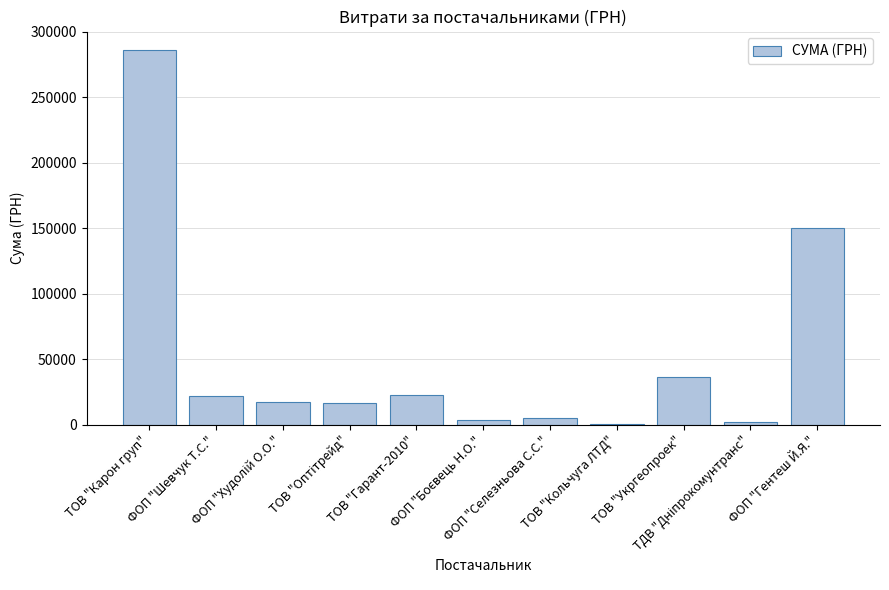

What is the sum of all values?

561870.6